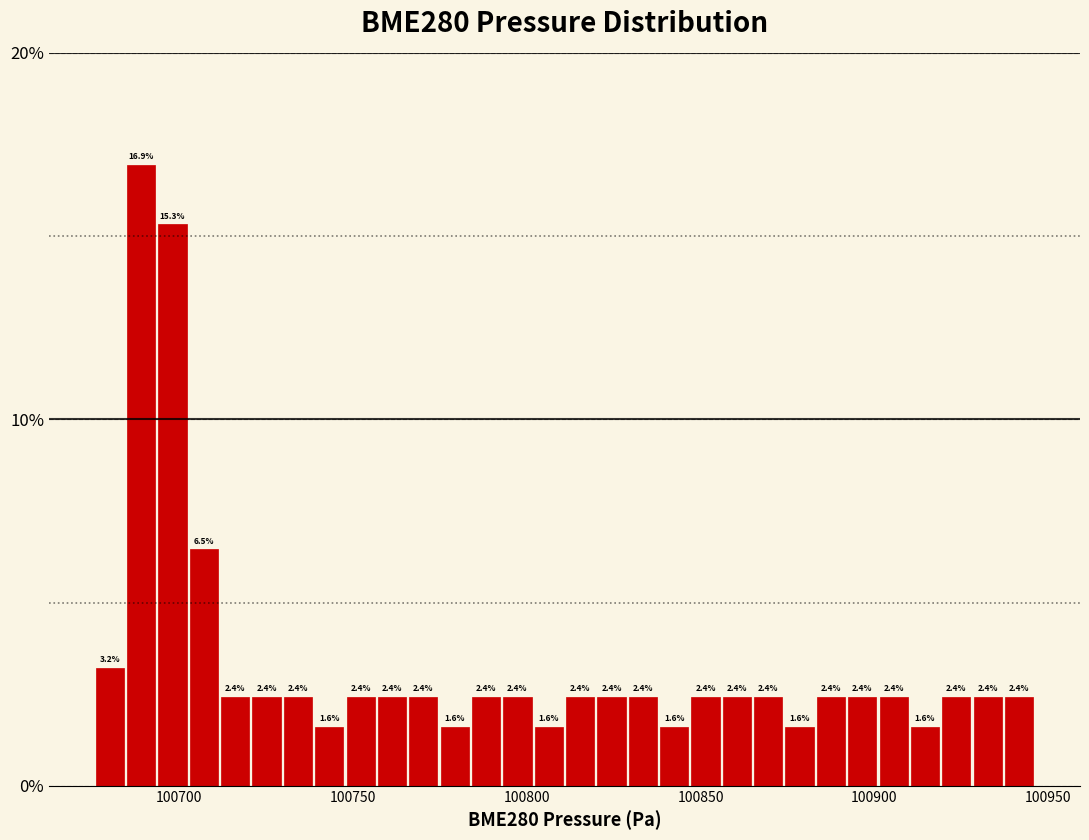

Read against the x-axis, roughly where is the centre of the tallest bar?

100690